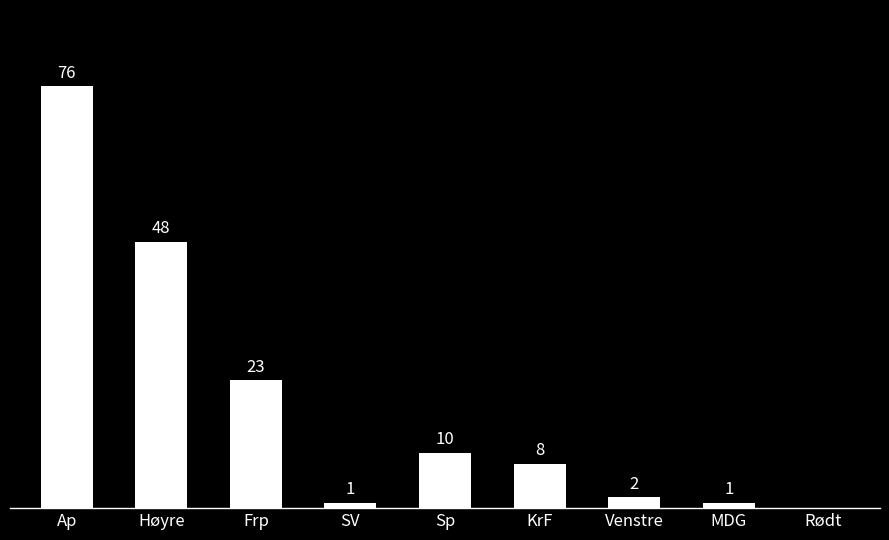

At which category does the chart reach its peak across all series?

Ap